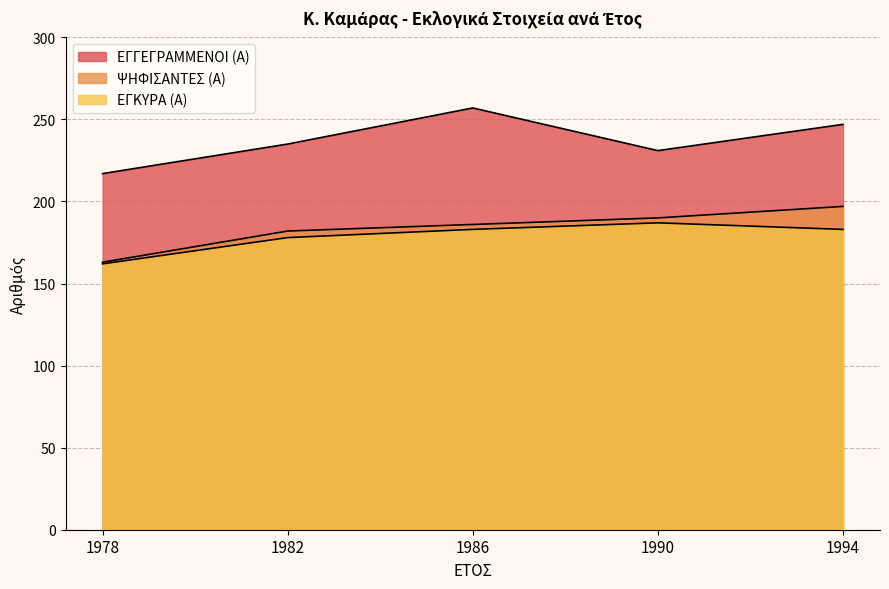

What is the maximum value shown in the chart?

257